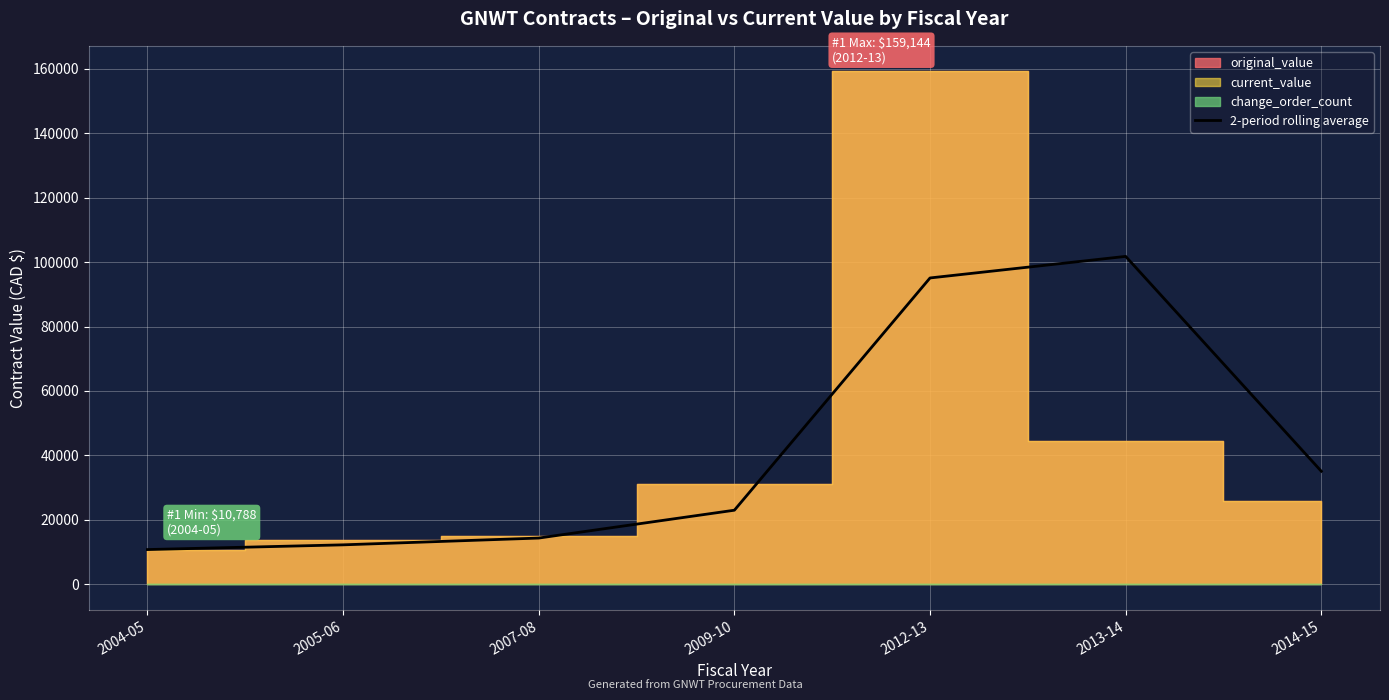

True or false: the data shows 101762.0 at 2013-14.

True